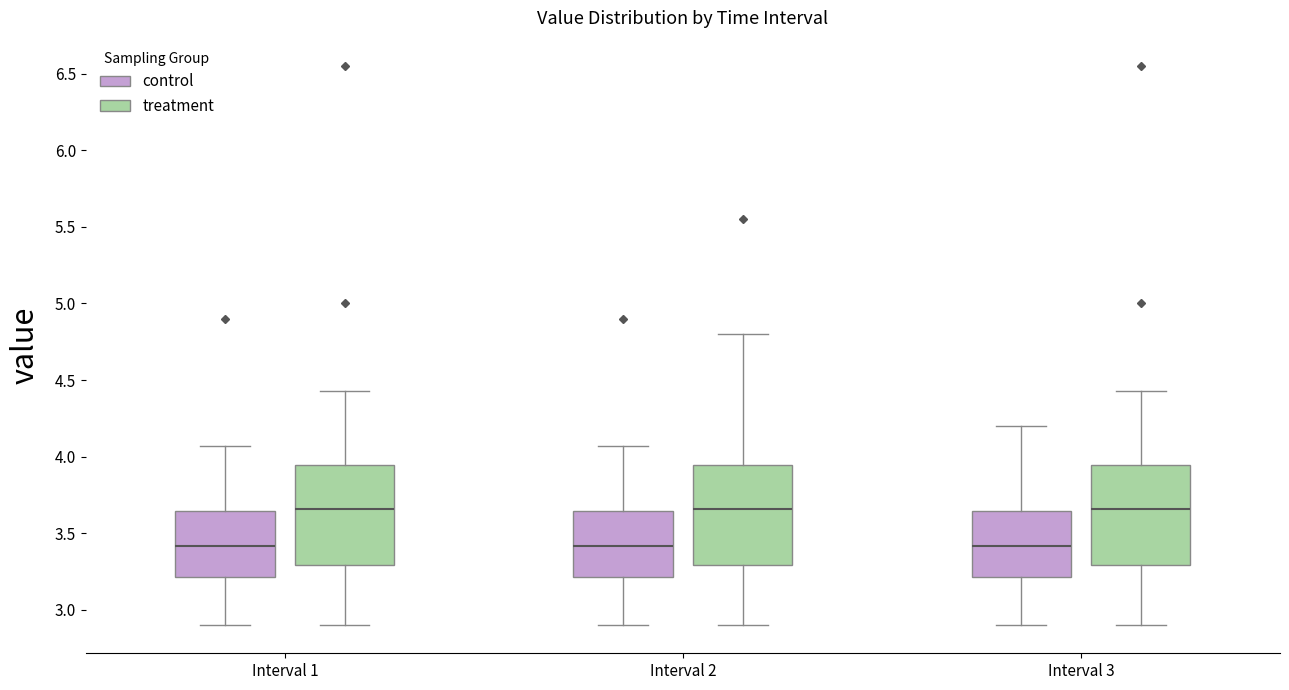

Reading left to right, transcribe this box plot: for each box, give where its median line is, the range the box spans, and where its two whiskers end, as read against the y-axis. The values are not printed on the chart, so give them approximately, as read against the axis.

Interval 1 (control): median 3.40, box 3.20 to 3.65, whiskers 2.90 to 4.05
Interval 1 (treatment): median 3.65, box 3.30 to 3.95, whiskers 2.90 to 4.45
Interval 2 (control): median 3.40, box 3.20 to 3.65, whiskers 2.90 to 4.05
Interval 2 (treatment): median 3.65, box 3.30 to 3.95, whiskers 2.90 to 4.80
Interval 3 (control): median 3.40, box 3.20 to 3.65, whiskers 2.90 to 4.20
Interval 3 (treatment): median 3.65, box 3.30 to 3.95, whiskers 2.90 to 4.45